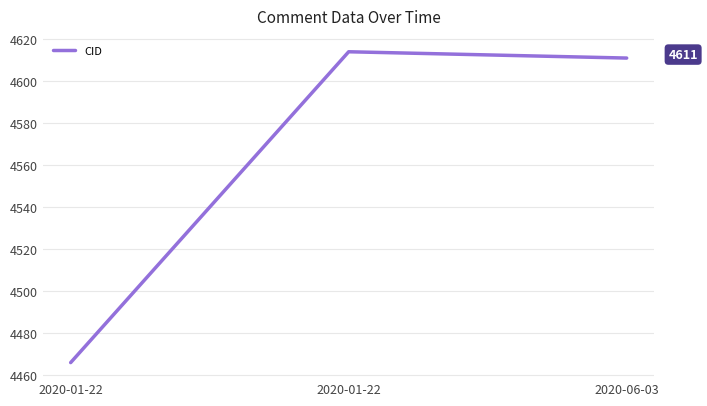

What is the label of the 2nd point from the left?

2020-01-22